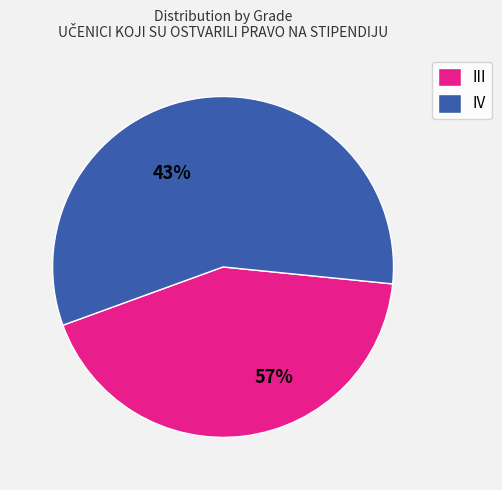

Count the number of slices in the pie.

2